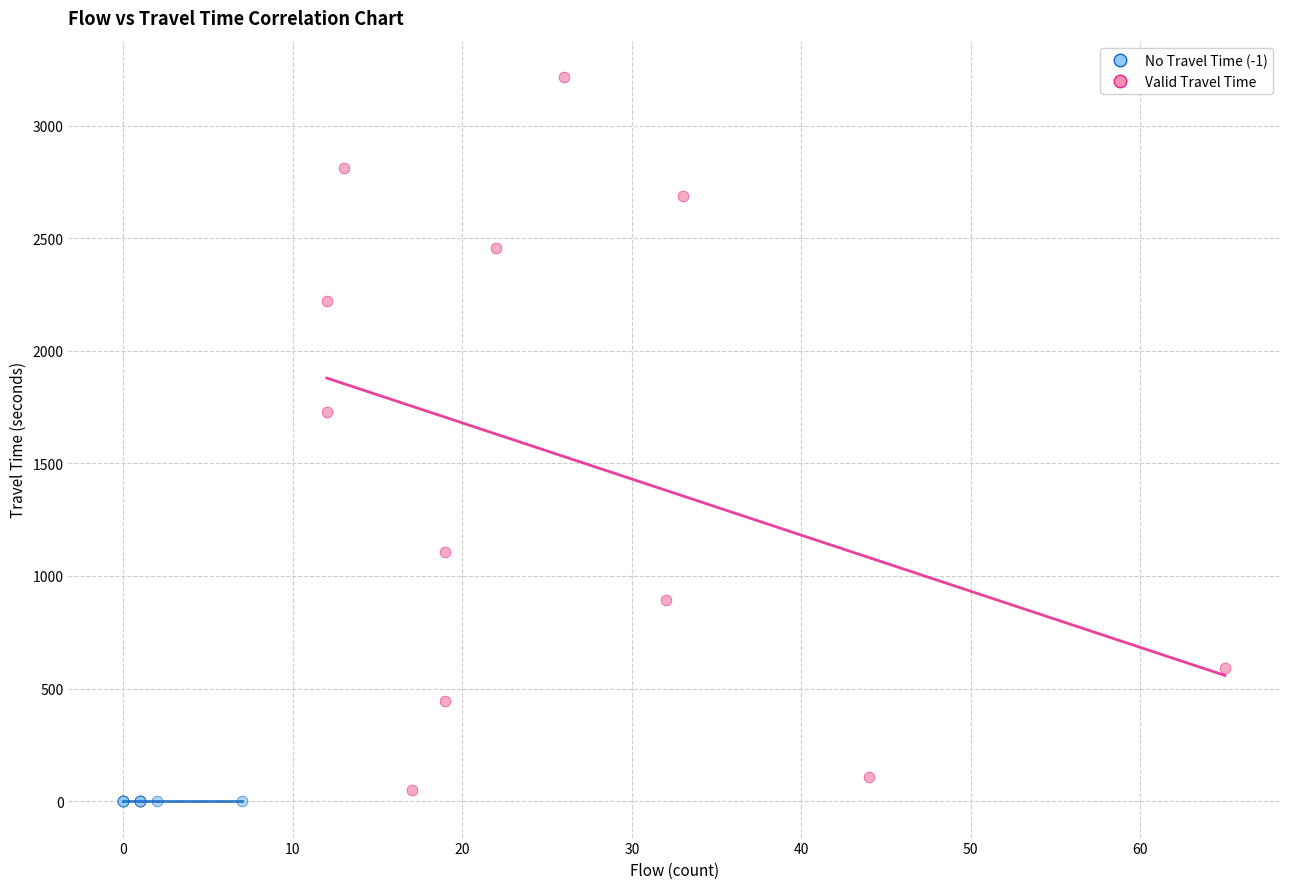

Which series contains the highest Y value?

Valid Travel Time